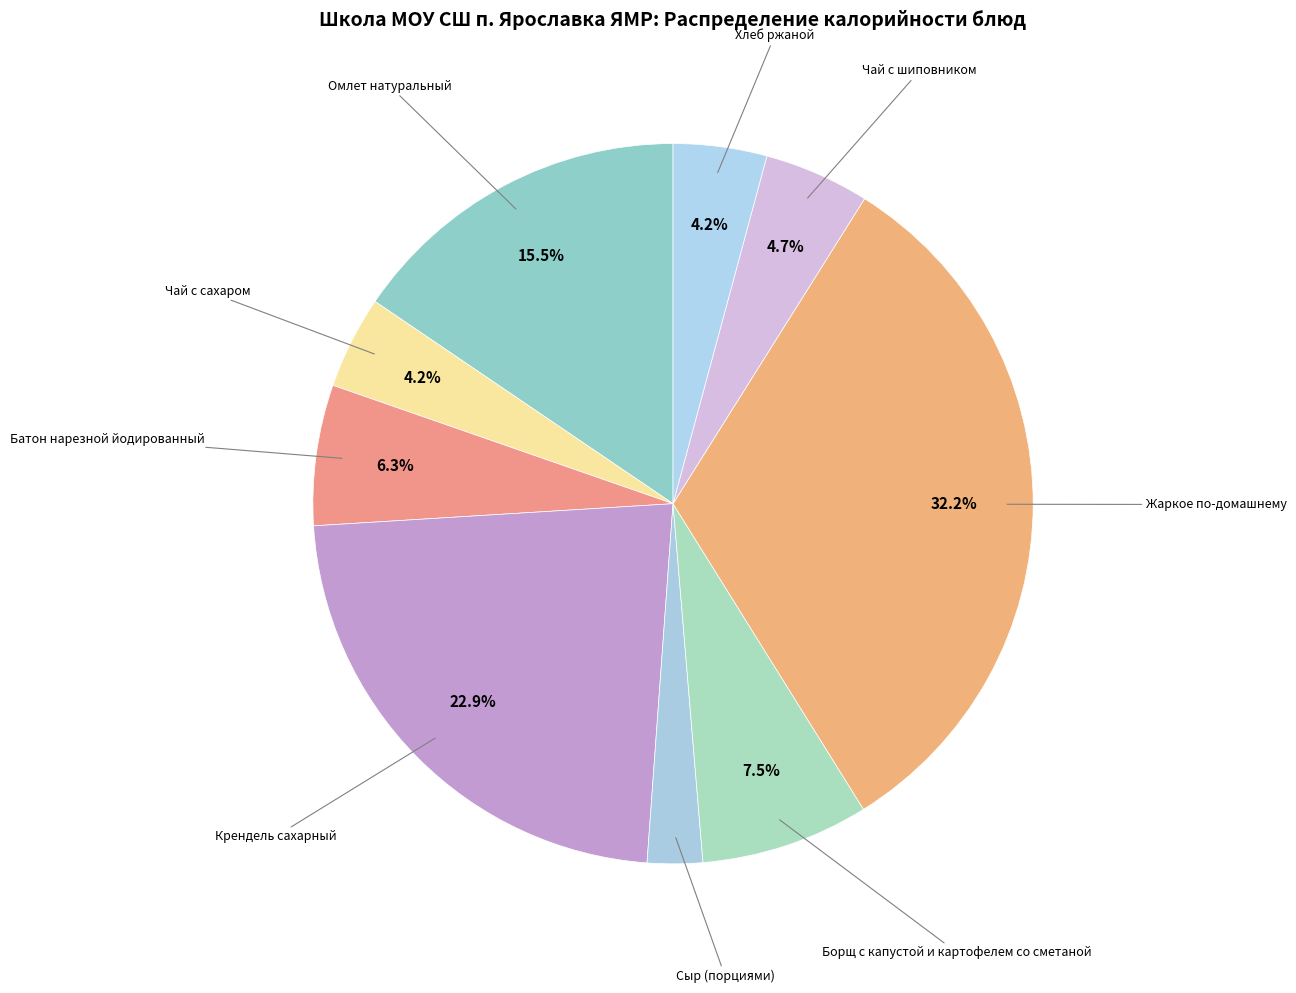

Approximately how many times larger is the value at Батон нарезной йодированный compared to Омлет натуральный?

0.4